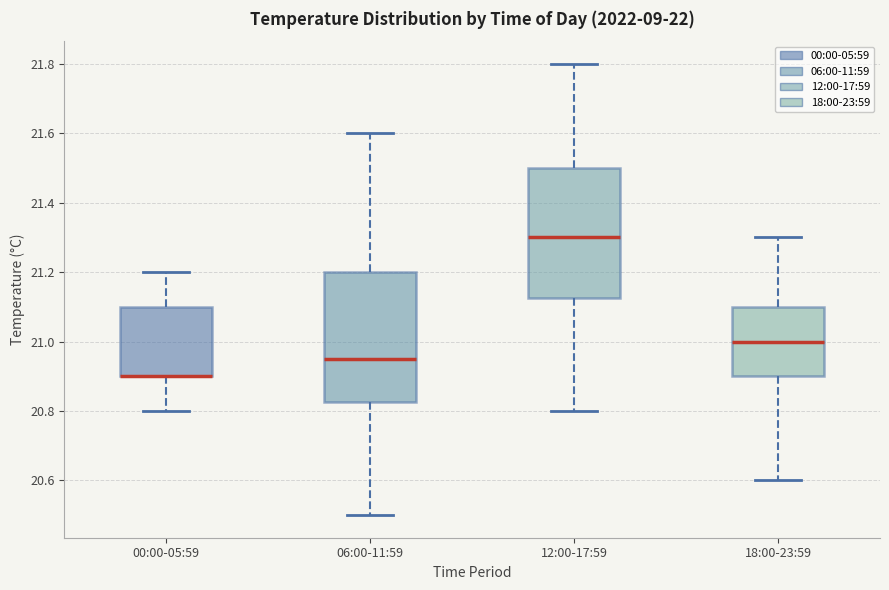

Reading left to right, transcribe this box plot: for each box, give where its median line is, the range the box spans, and where its two whiskers end, as read against the y-axis. The values are not printed on the chart, so give them approximately, as read against the axis.

00:00-05:59: median 20.90 (drawn on the box's lower edge), box 20.90 to 21.10, whiskers 20.80 to 21.20
06:00-11:59: median 20.96, box 20.82 to 21.20, whiskers 20.50 to 21.60
12:00-17:59: median 21.30, box 21.12 to 21.50, whiskers 20.80 to 21.80
18:00-23:59: median 21.00, box 20.90 to 21.10, whiskers 20.60 to 21.30